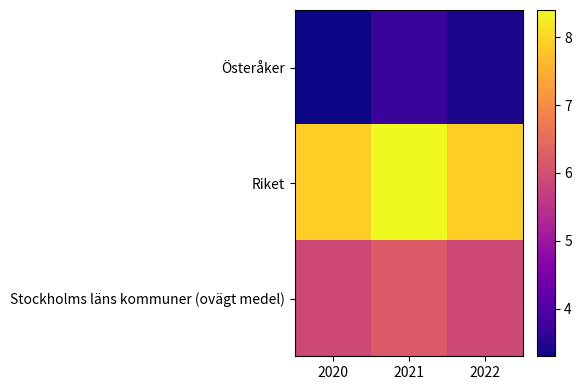

Reading right to left, what are all the values shown in this chart?

Österåker: 2022=3.4	2021=3.7	2020=3.3
Riket: 2022=7.9	2021=8.4	2020=7.9
Stockholms läns kommuner (ovägt medel): 2022=5.9	2021=6.2	2020=5.9